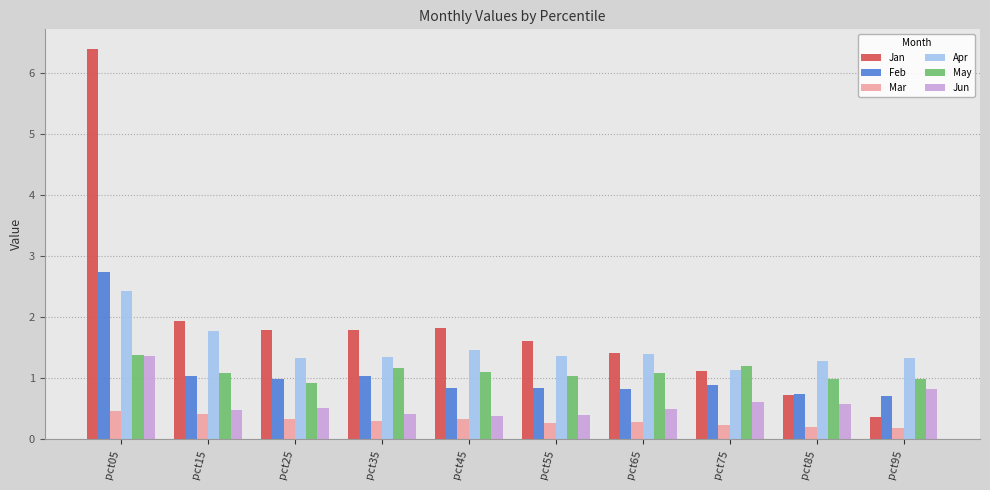

Rank the series at pct25 from highest to lowest value.

Jan, Apr, Feb, May, Jun, Mar